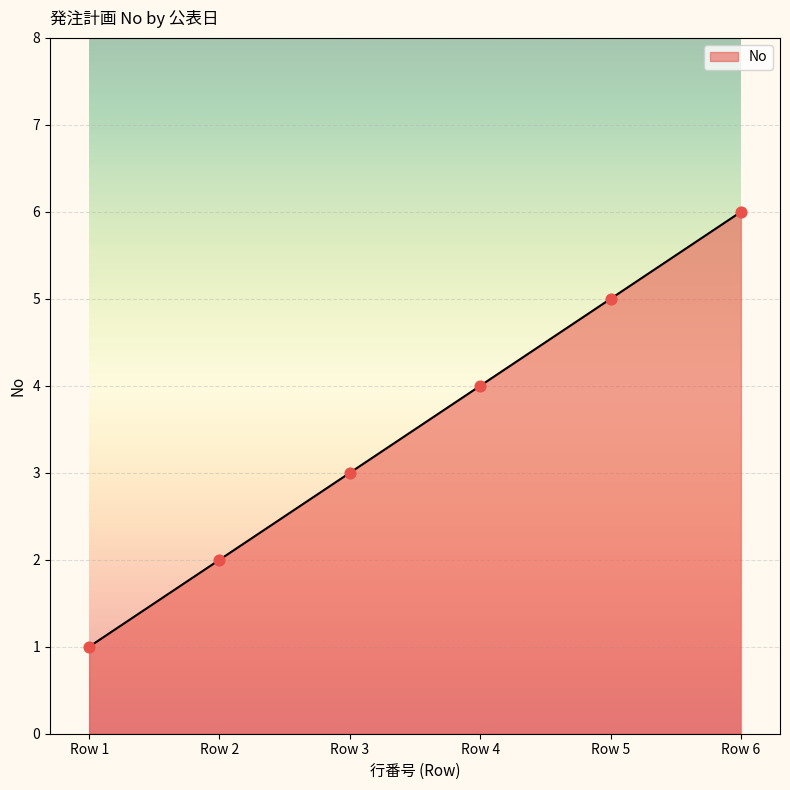

What is the change in value from Row 1 to Row 3?

+2